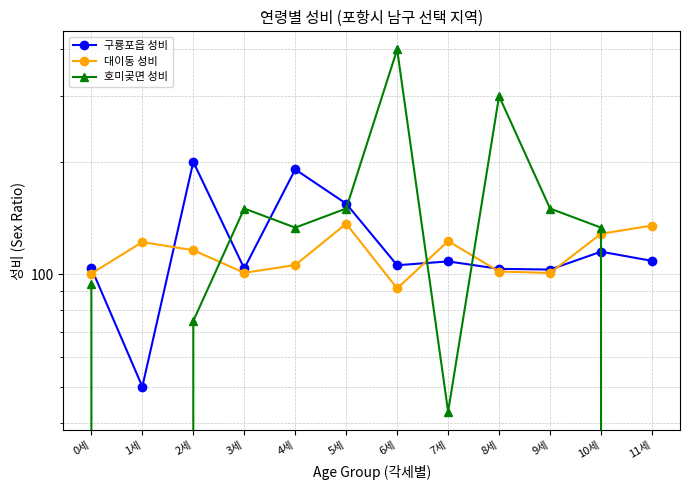

Which category has the lowest value across all series?

1세